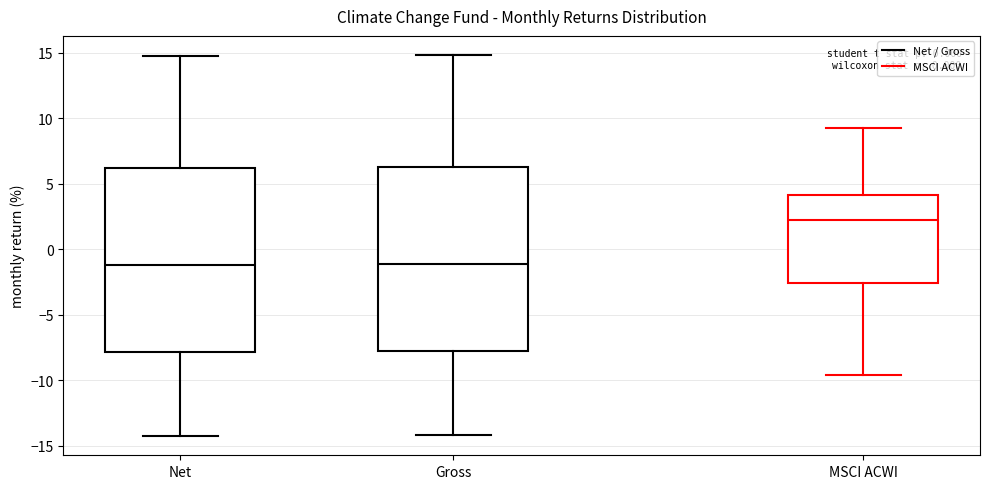

Reading left to right, read every box against the y-axis: the position of its median line, the range the box covers, and the ends of its whiskers. The values are not printed on the chart, so give them approximately, as read against the axis.

Net: median -1.0, box -8.0 to 6.0, whiskers -14.5 to 15.0
Gross: median -1.0, box -8.0 to 6.5, whiskers -14.0 to 15.0
MSCI ACWI: median 2.0, box -2.5 to 4.0, whiskers -9.5 to 9.0